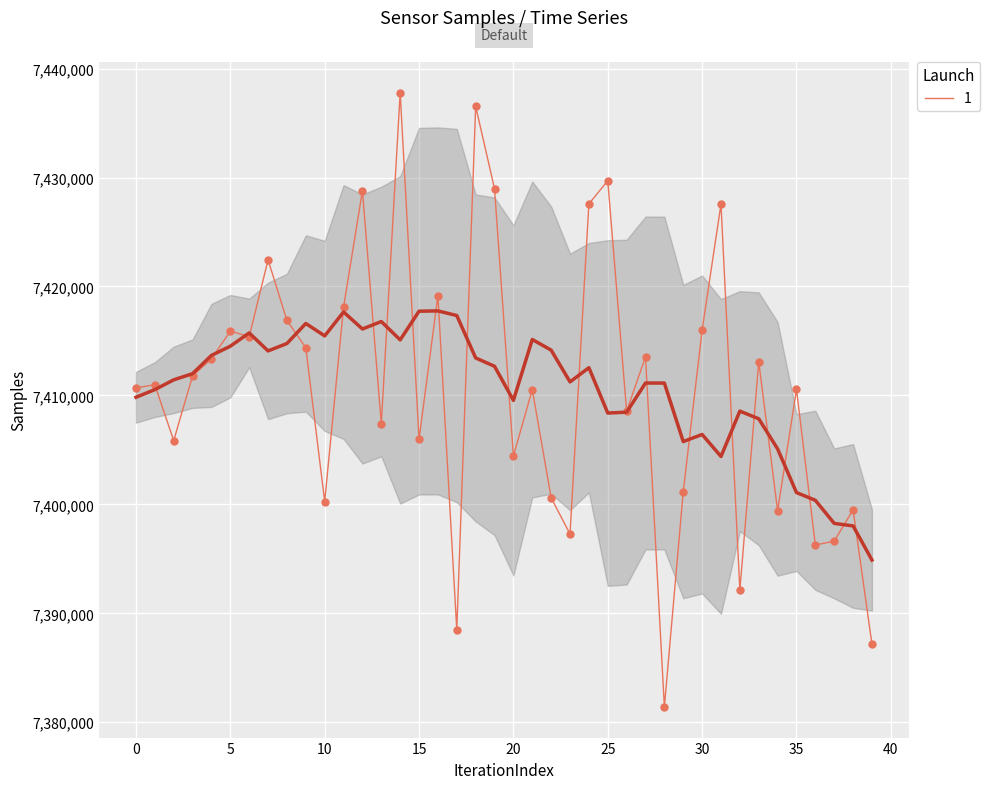

What is the maximum value for 1?

7437793